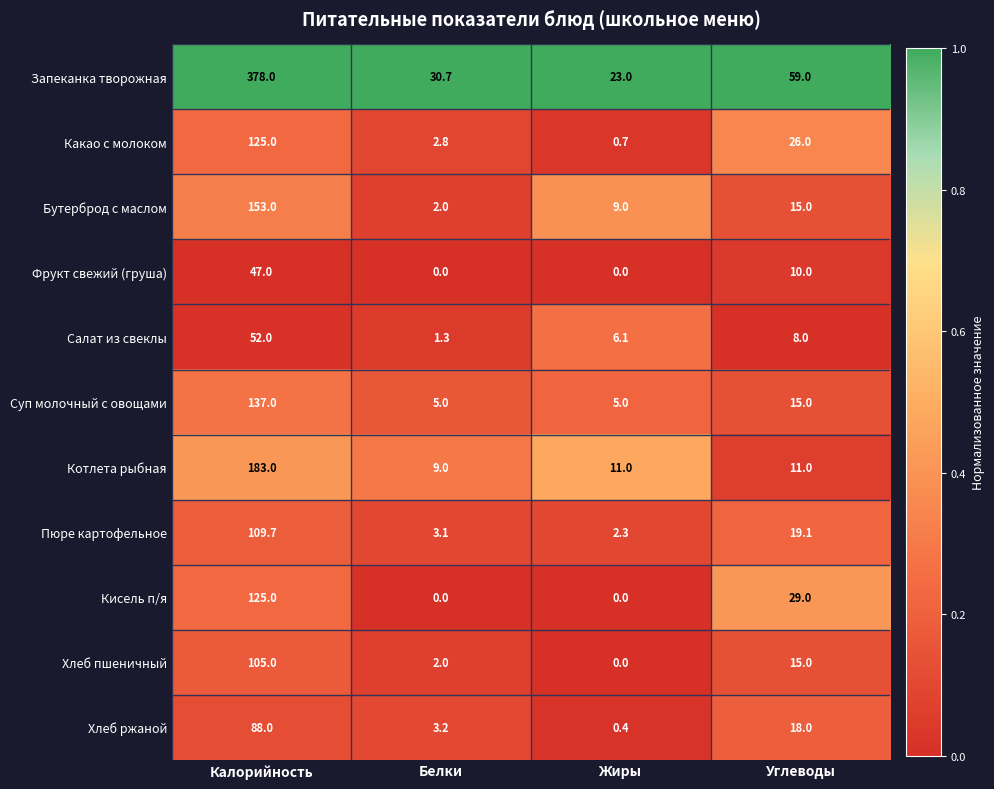

Which label corresponds to the largest value in the chart?

Калорийность